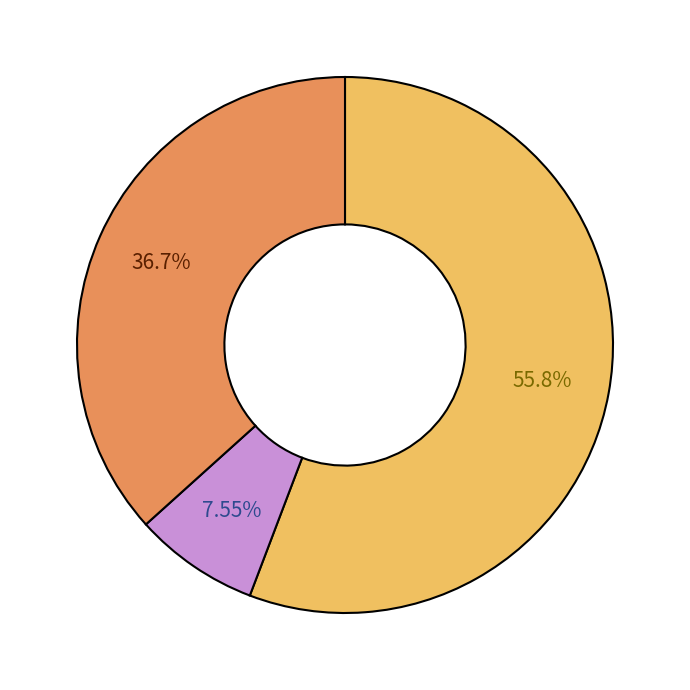

Is there any slice that represents more than half of the pie?

Yes